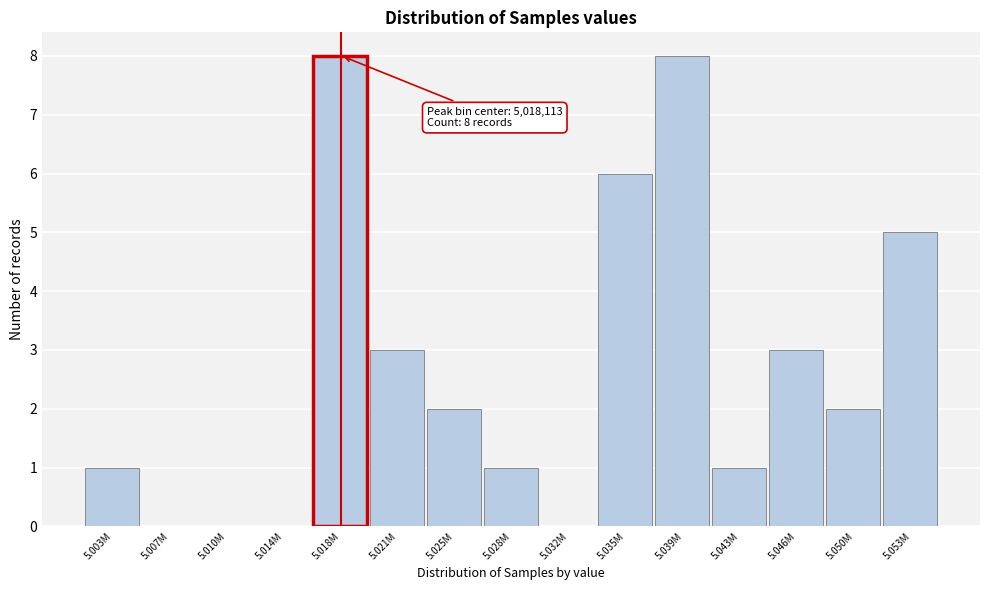

Reading left to right, list all the values displayed in this chart.

5.003M=1	5.007M=0	5.010M=0	5.014M=0	5.018M=8	5.021M=3	5.025M=2	5.028M=1	5.032M=0	5.035M=6	5.039M=8	5.043M=1	5.046M=3	5.050M=2	5.053M=5